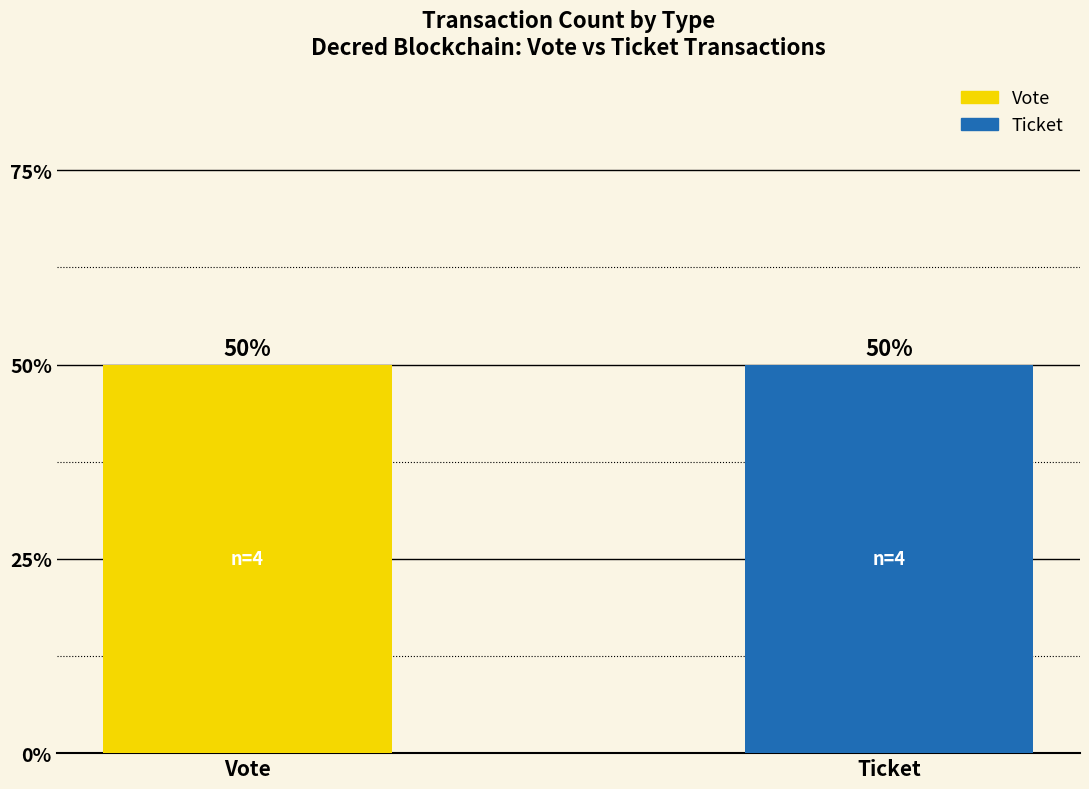

Count the number of data series in this chart.

2